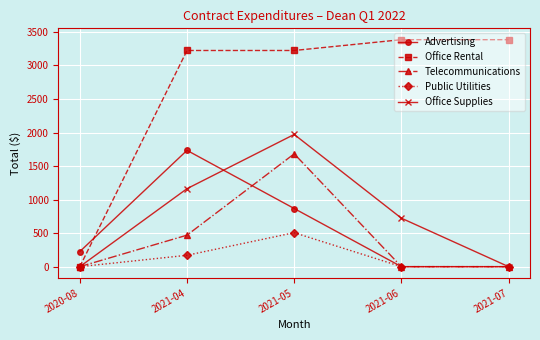

The value of Advertising at 2021-05 is 867.0. True or false?

True